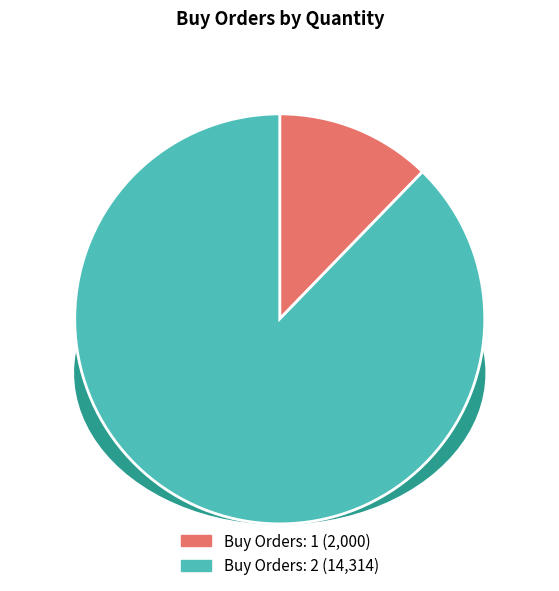

Is 2 the majority of the pie?

Yes